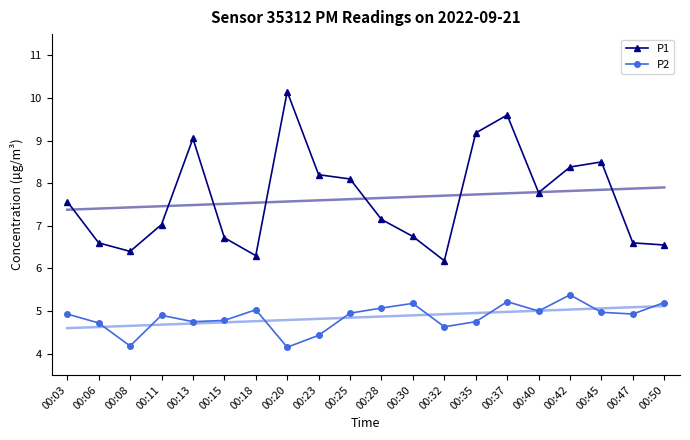

The value of P2 at 00:45 is 2.6. True or false?

False